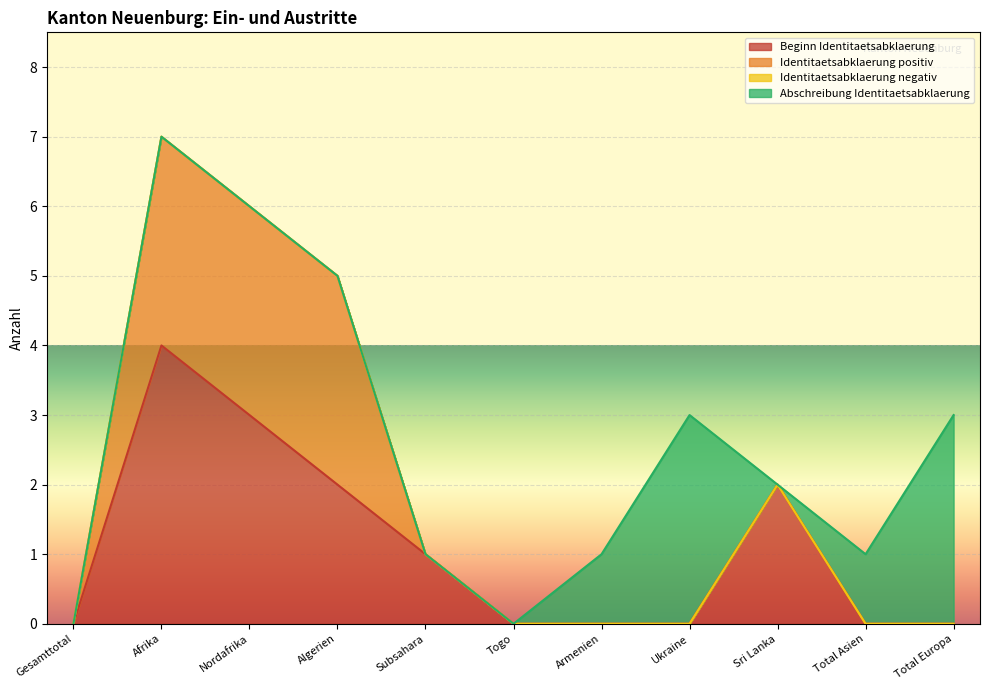

True or false: Beginn Identitaetsabklaerung has a value of 0 at Ukraine.

True